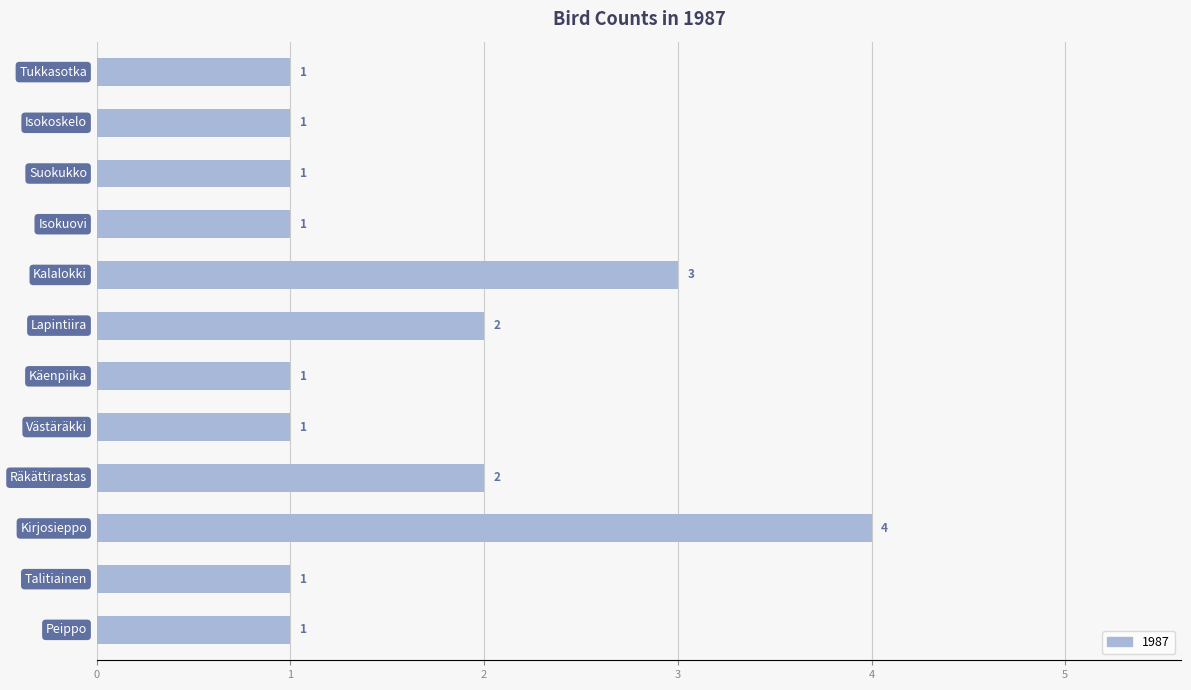

What is the minimum value shown in the chart?

1